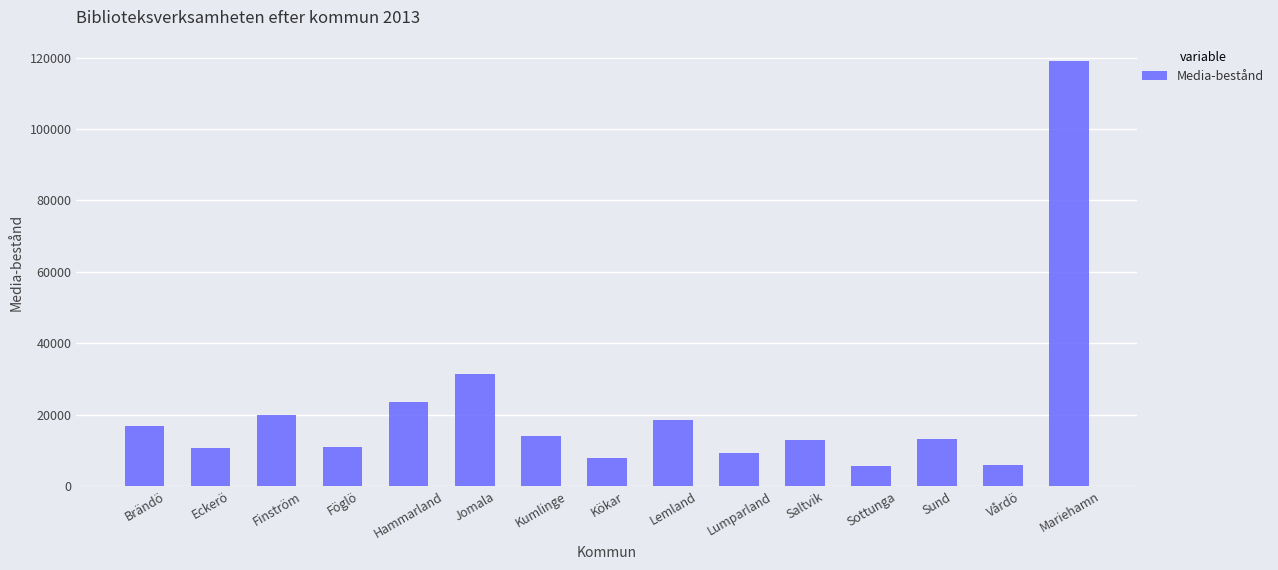

Approximately how many times larger is the value at Kökar compared to Brändö?

0.5